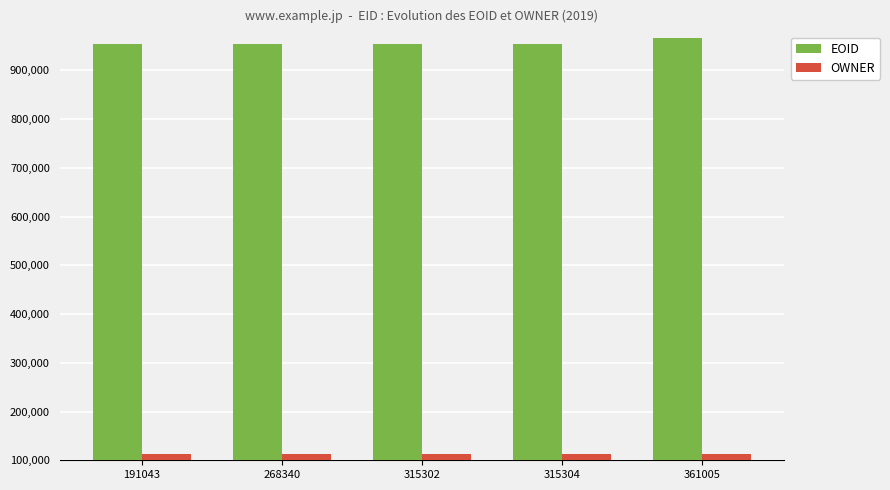

What is the average value of the OWNER series?

113573